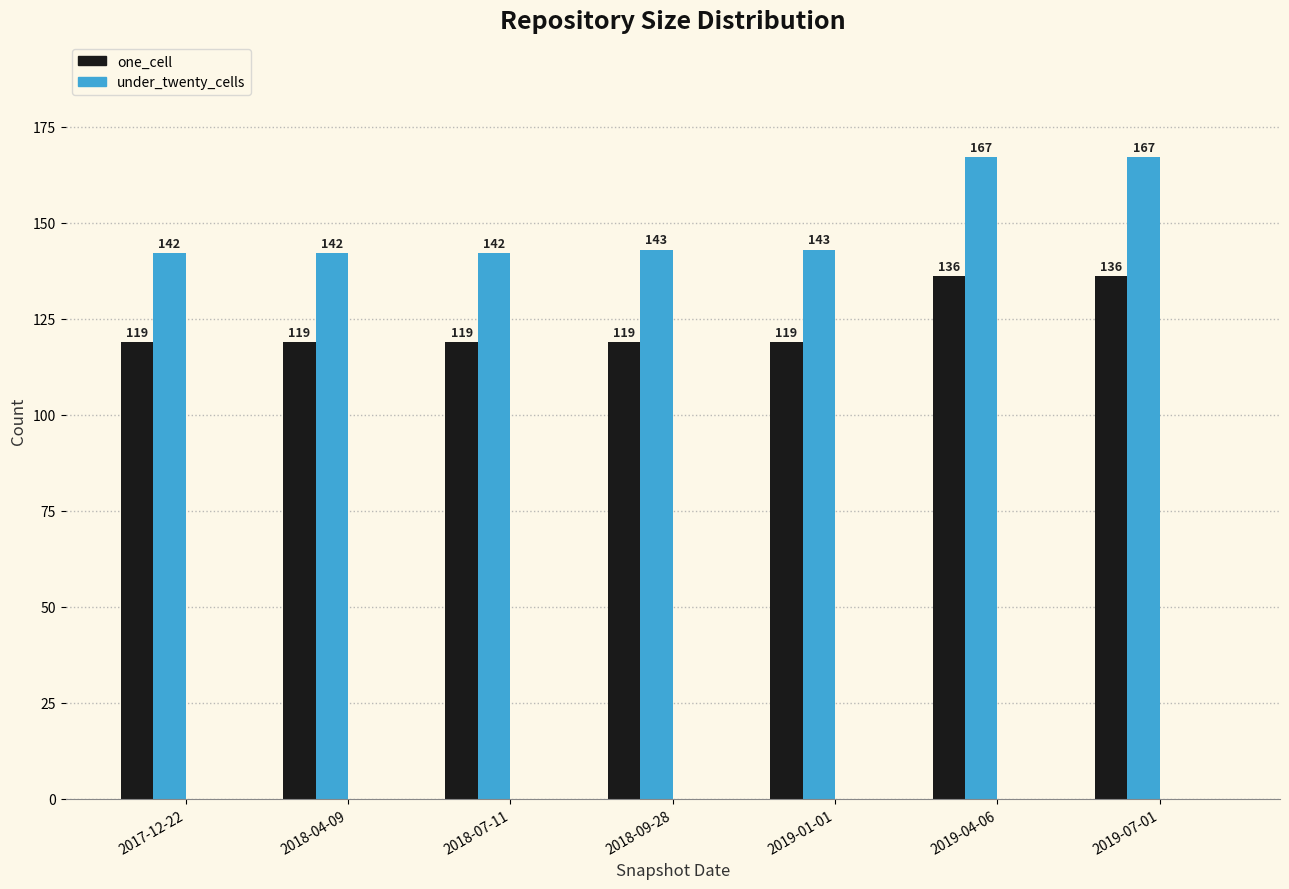

Between 2019-04-06 and 2018-07-11, which is larger?

2019-04-06